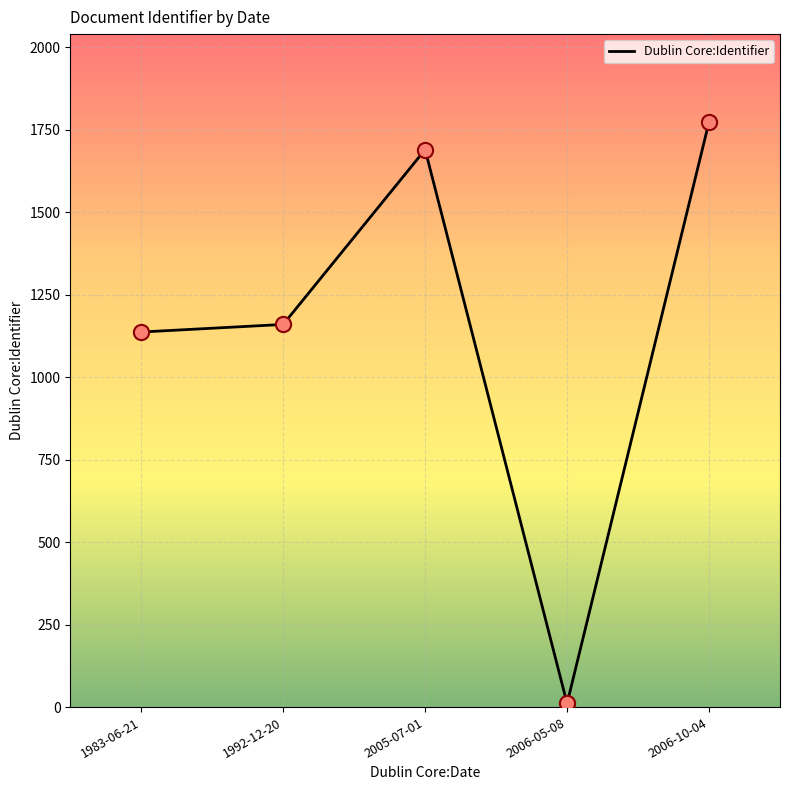

What is the change in value from 1983-06-21 to 1992-12-20?

+23